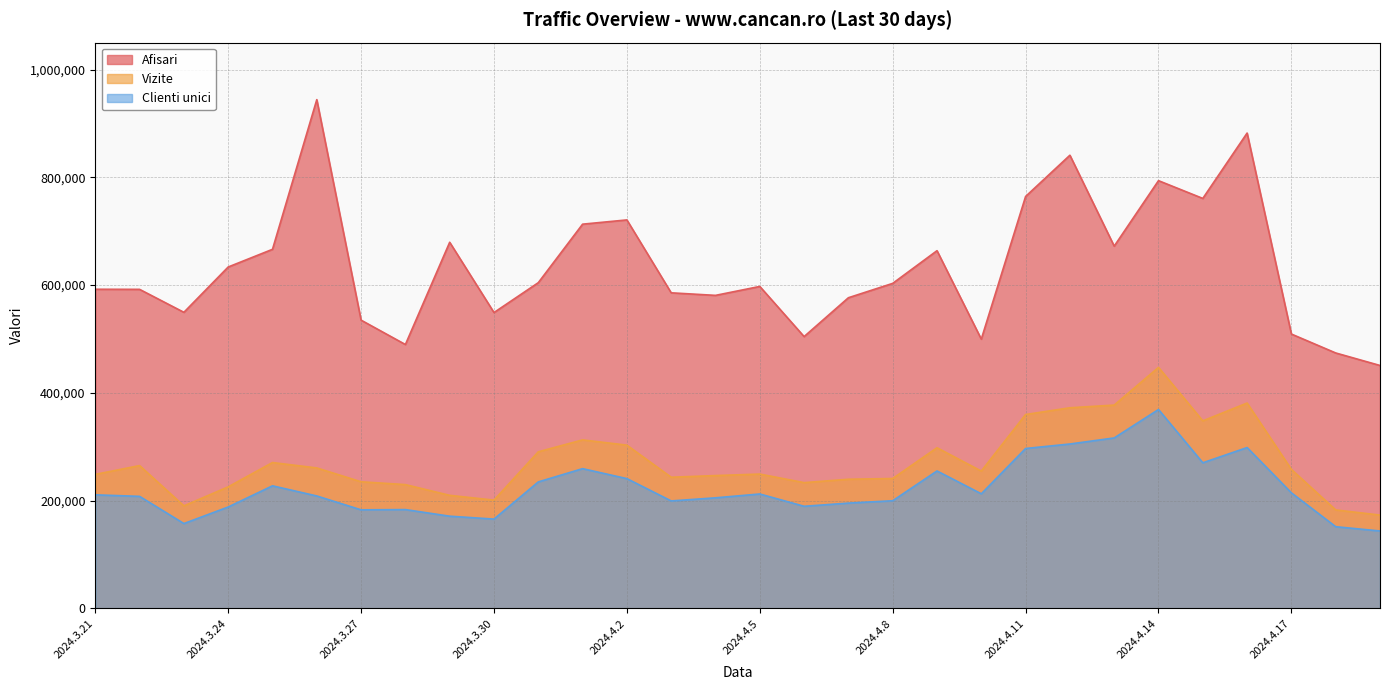

Read the Afisari value at 2024.4.16.

882171